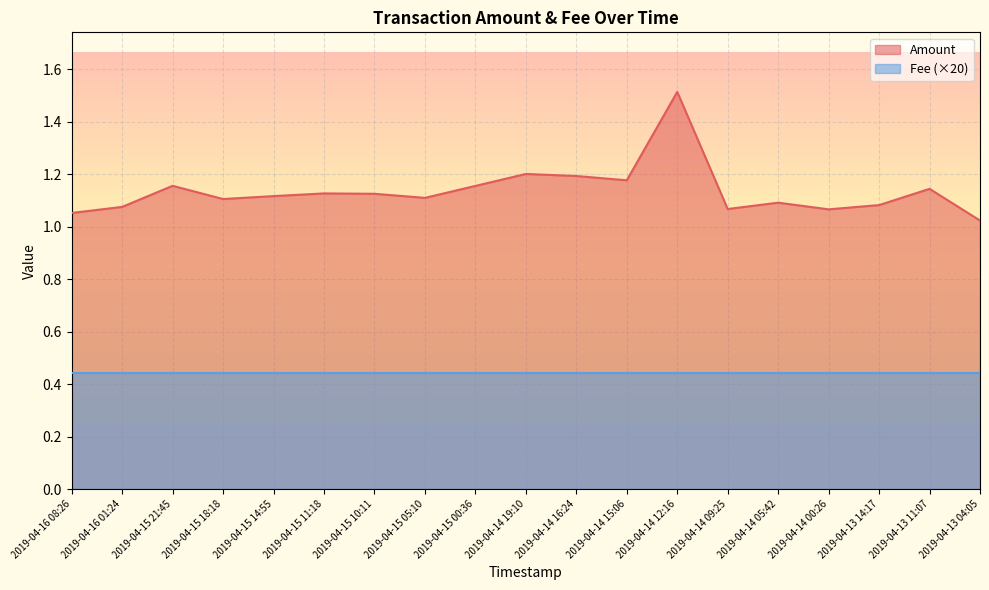

Count the number of categories in the chart.

19